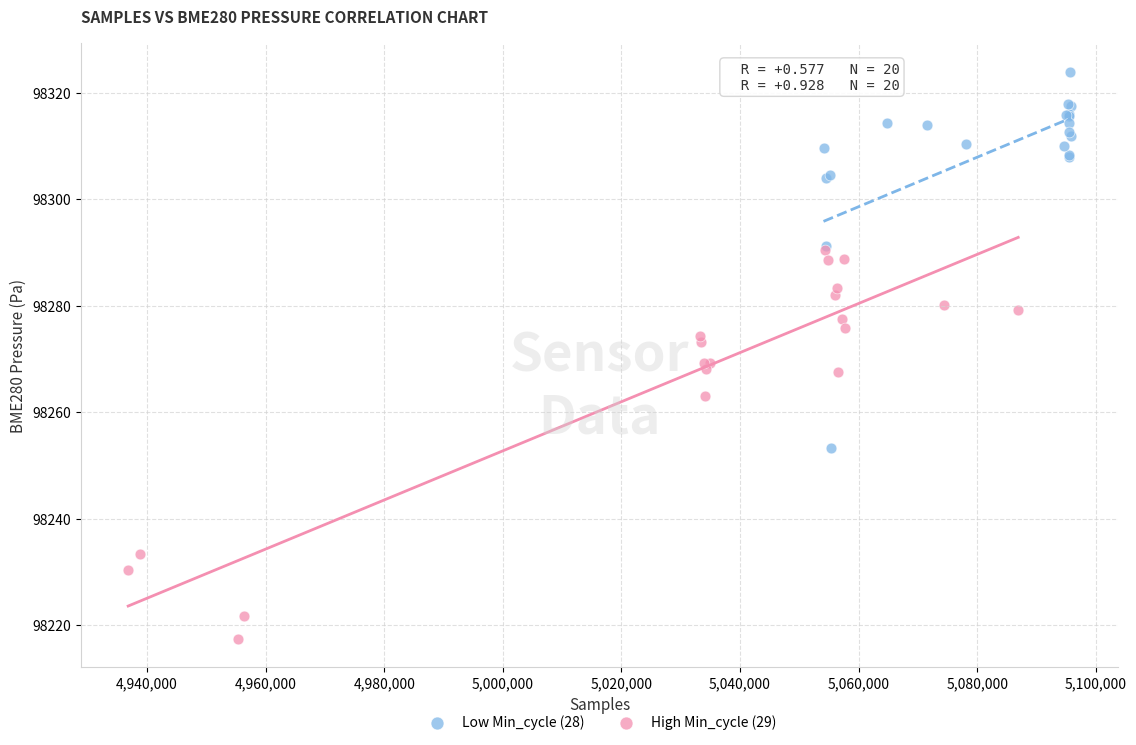

Which series reaches the minimum Y coordinate?

High Min_cycle (29)